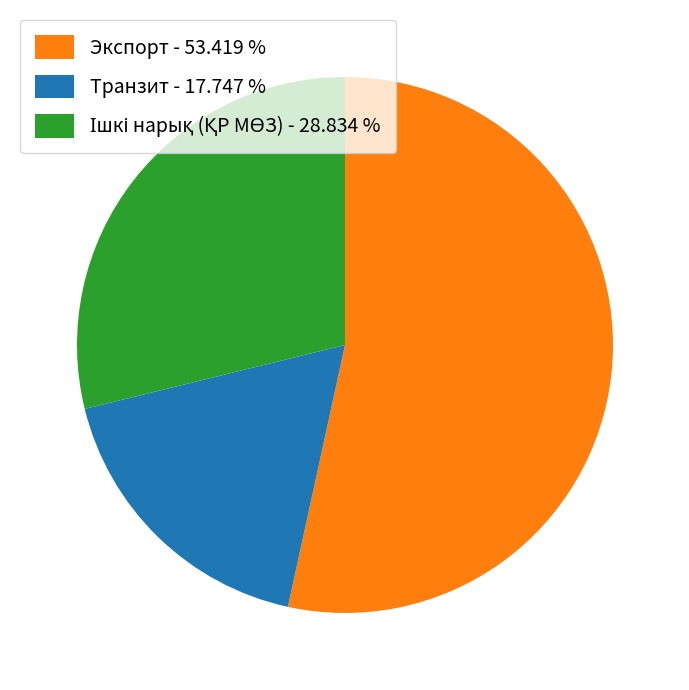

Does any single category account for the majority?

Yes